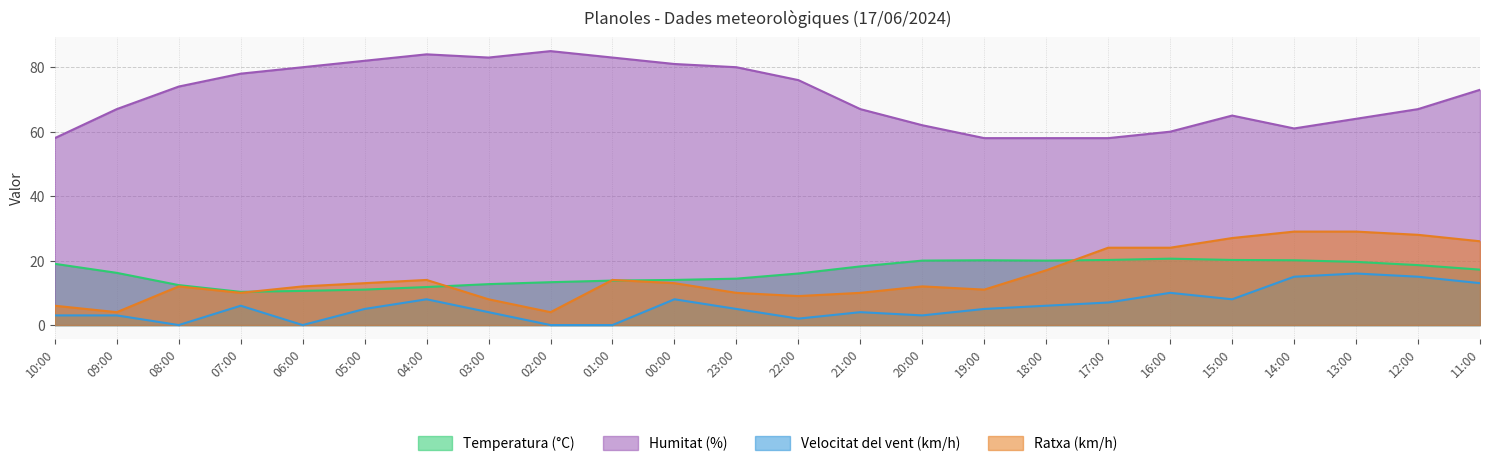

In Velocitat del vent (km/h), how many points are higher than both neighbors (excluding endpoints)?

6